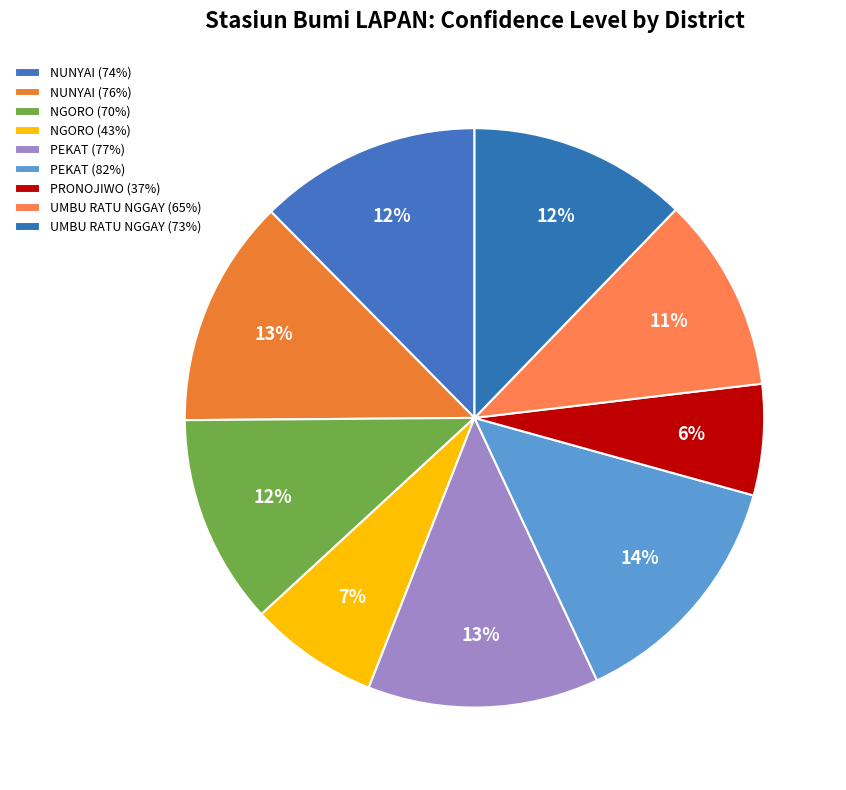

Count the number of slices in the pie.

9